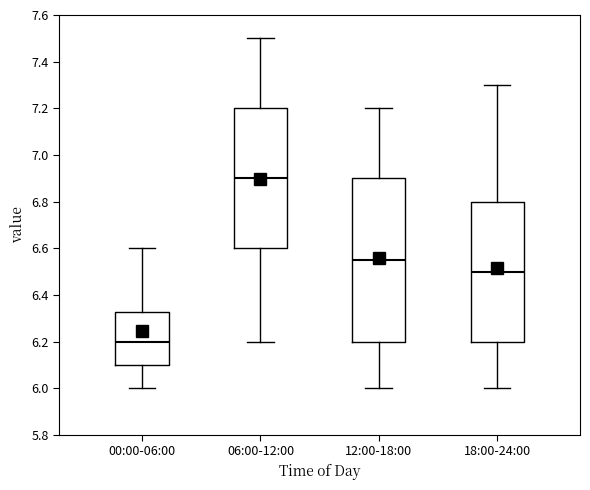

Which box's median line is the lowest?

00:00-06:00